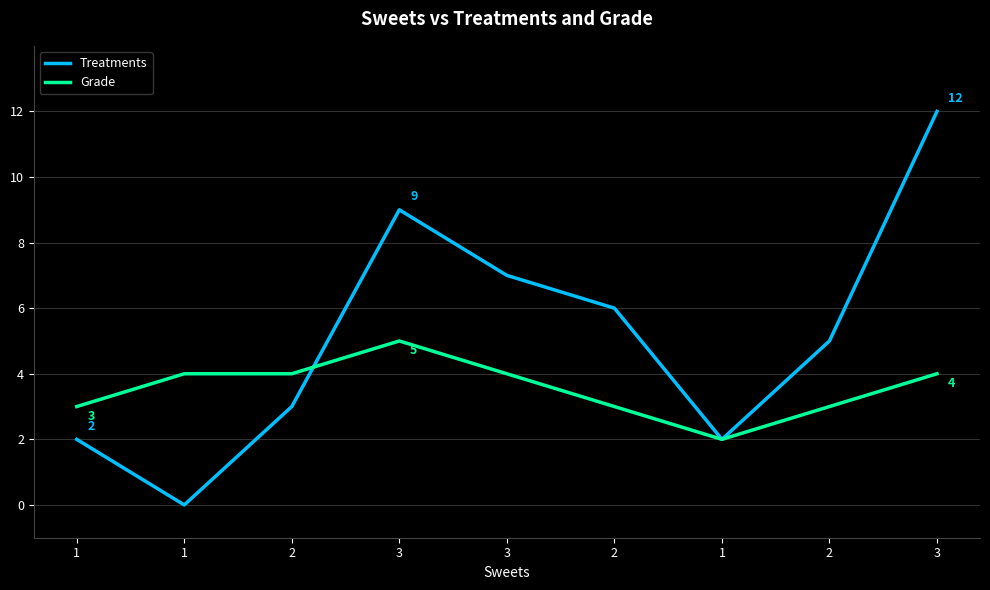

Reading left to right, transcribe all the data shown in this chart.

Treatments: 2	0	3	9	7	6	2	5	12
Grade: 3	4	4	5	4	3	2	3	4